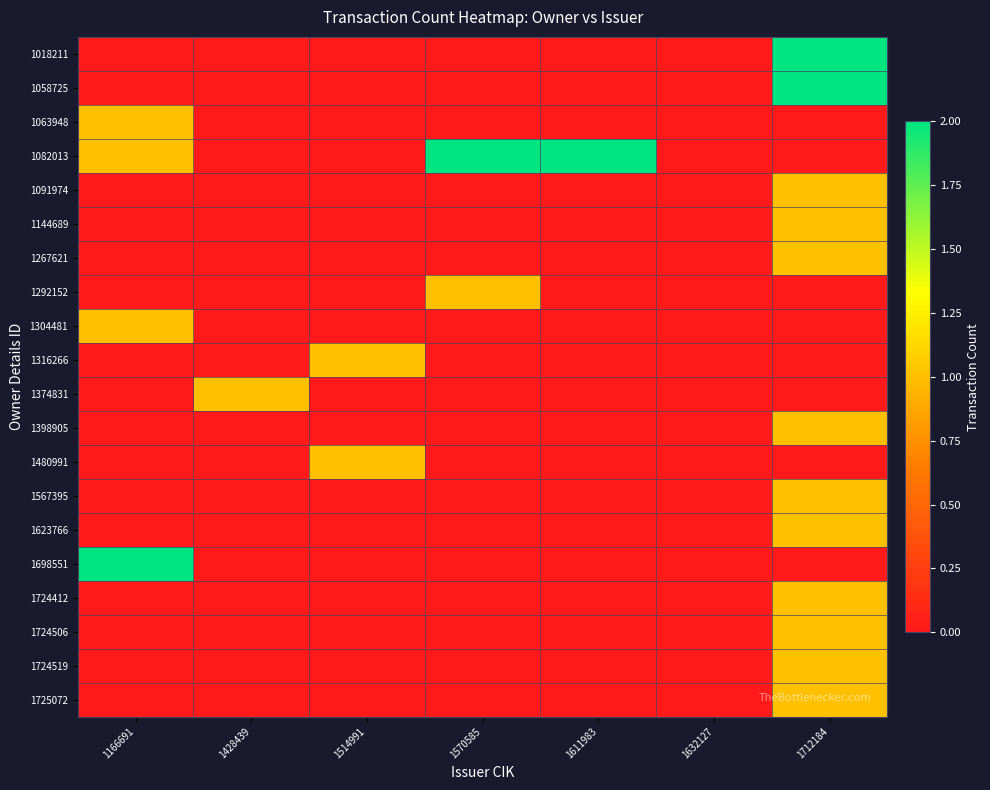

Reading left to right, what are all the values shown in this chart?

1018211: 1166691=0	1428439=0	1514991=0	1570585=0	1611983=0	1632127=0	1712184=2
1058725: 1166691=0	1428439=0	1514991=0	1570585=0	1611983=0	1632127=0	1712184=2
1063948: 1166691=1	1428439=0	1514991=0	1570585=0	1611983=0	1632127=0	1712184=0
1082013: 1166691=1	1428439=0	1514991=0	1570585=2	1611983=2	1632127=0	1712184=0
1091974: 1166691=0	1428439=0	1514991=0	1570585=0	1611983=0	1632127=0	1712184=1
1144689: 1166691=0	1428439=0	1514991=0	1570585=0	1611983=0	1632127=0	1712184=1
1267621: 1166691=0	1428439=0	1514991=0	1570585=0	1611983=0	1632127=0	1712184=1
1292152: 1166691=0	1428439=0	1514991=0	1570585=1	1611983=0	1632127=0	1712184=0
1304481: 1166691=1	1428439=0	1514991=0	1570585=0	1611983=0	1632127=0	1712184=0
1316266: 1166691=0	1428439=0	1514991=1	1570585=0	1611983=0	1632127=0	1712184=0
1374831: 1166691=0	1428439=1	1514991=0	1570585=0	1611983=0	1632127=0	1712184=0
1398905: 1166691=0	1428439=0	1514991=0	1570585=0	1611983=0	1632127=0	1712184=1
1480991: 1166691=0	1428439=0	1514991=1	1570585=0	1611983=0	1632127=0	1712184=0
1567395: 1166691=0	1428439=0	1514991=0	1570585=0	1611983=0	1632127=0	1712184=1
1623766: 1166691=0	1428439=0	1514991=0	1570585=0	1611983=0	1632127=0	1712184=1
1698551: 1166691=2	1428439=0	1514991=0	1570585=0	1611983=0	1632127=0	1712184=0
1724412: 1166691=0	1428439=0	1514991=0	1570585=0	1611983=0	1632127=0	1712184=1
1724506: 1166691=0	1428439=0	1514991=0	1570585=0	1611983=0	1632127=0	1712184=1
1724519: 1166691=0	1428439=0	1514991=0	1570585=0	1611983=0	1632127=0	1712184=1
1725072: 1166691=0	1428439=0	1514991=0	1570585=0	1611983=0	1632127=0	1712184=1